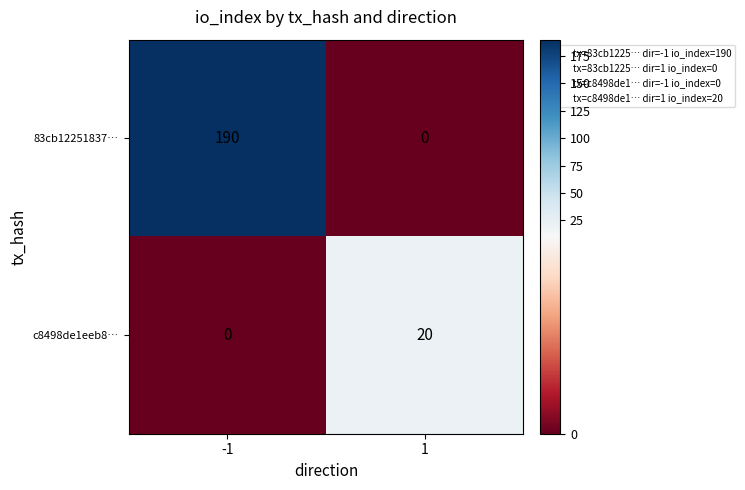

Reading right to left, what are all the values shown in this chart?

83cb12251837…: 1=0	-1=190
c8498de1eeb8…: 1=20	-1=0